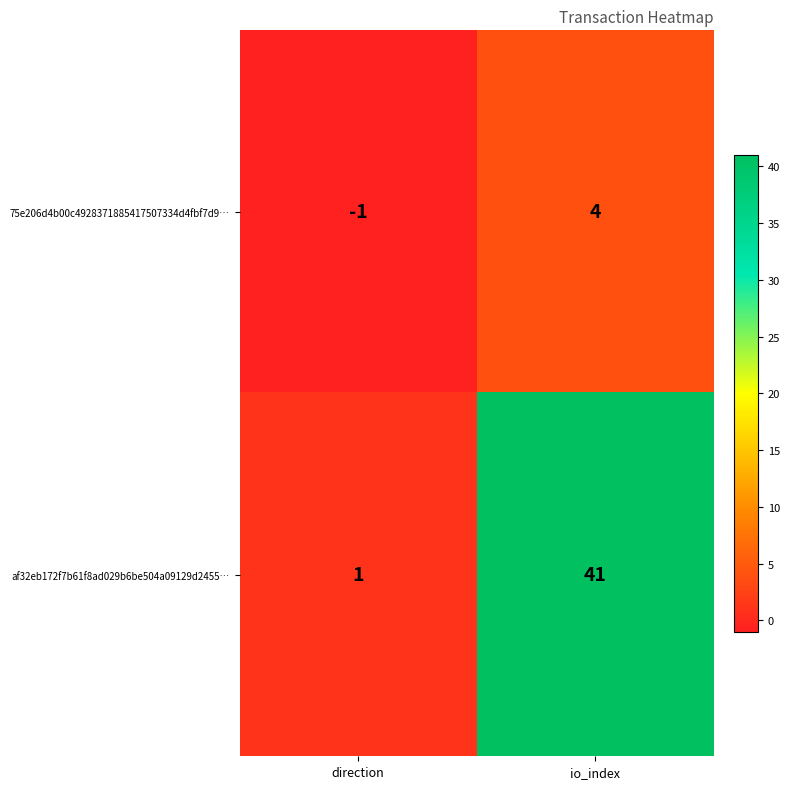

Which series has the widest spread of values?

af32eb172f7b61f8ad029b6be504a09129d2455…